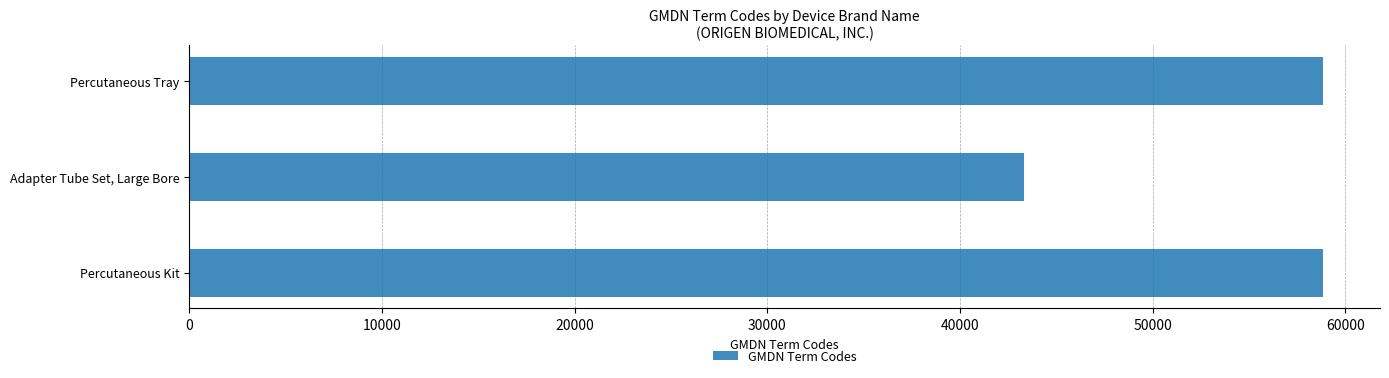

Which category has the lowest value across all series?

Adapter Tube Set, Large Bore